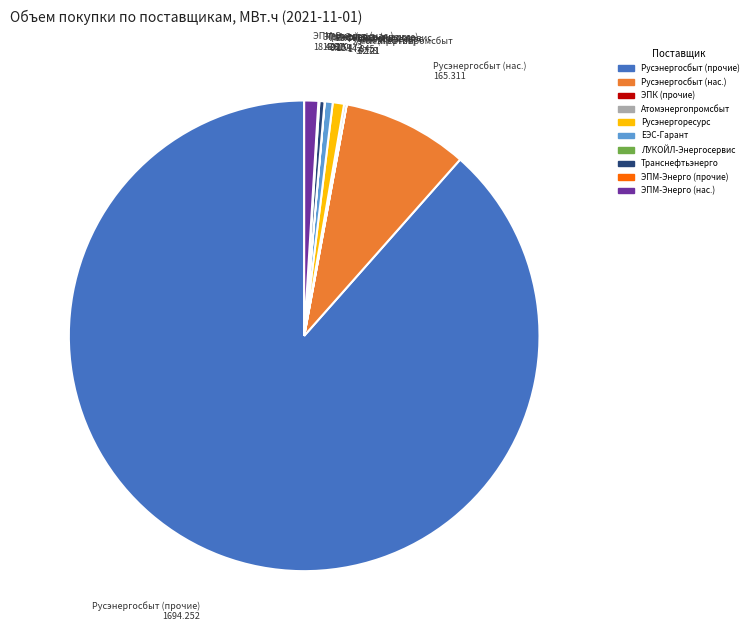

Is there any slice that represents more than half of the pie?

Yes